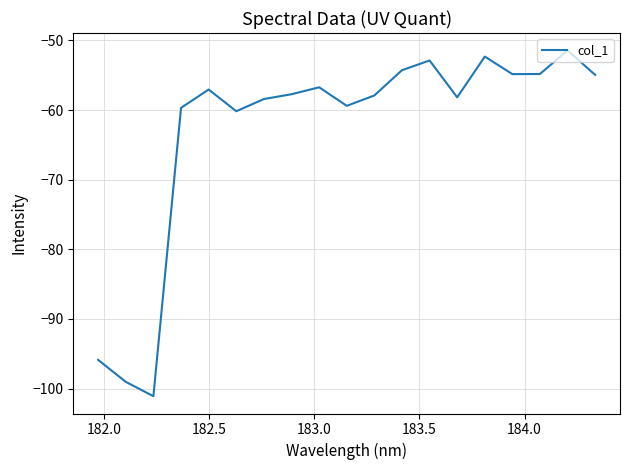

What is the smallest value displayed?

-101.1